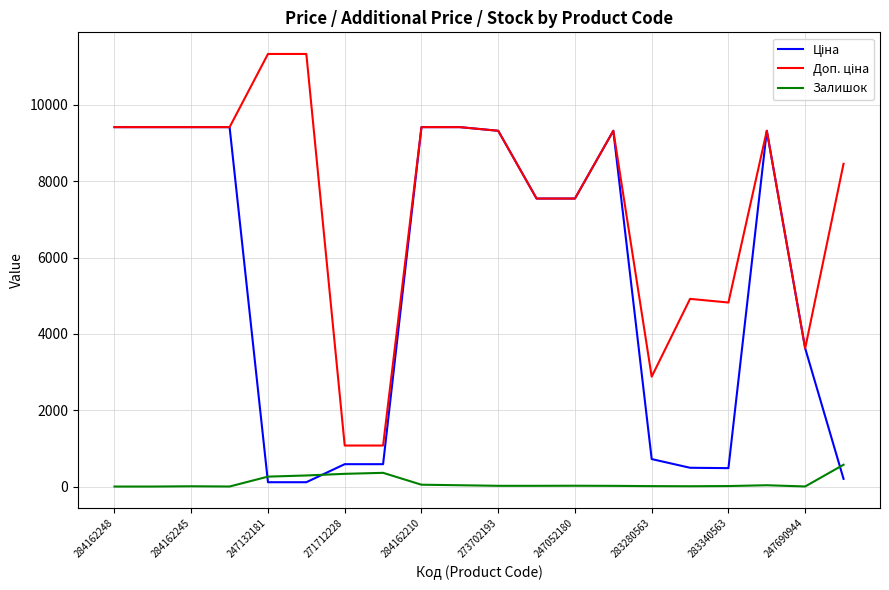

What is the maximum value shown in the chart?

11334.0